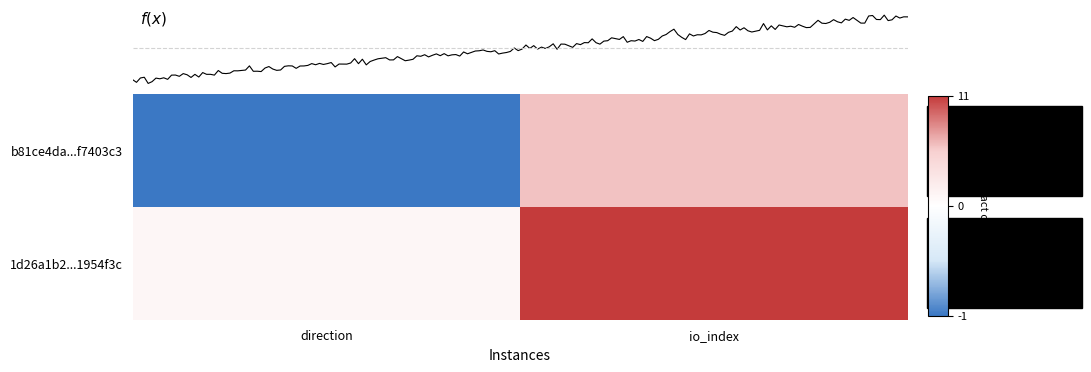

How many values in b81ce4da8082a64ea8ac362a45b3c184f7403c3 are above zero?

1